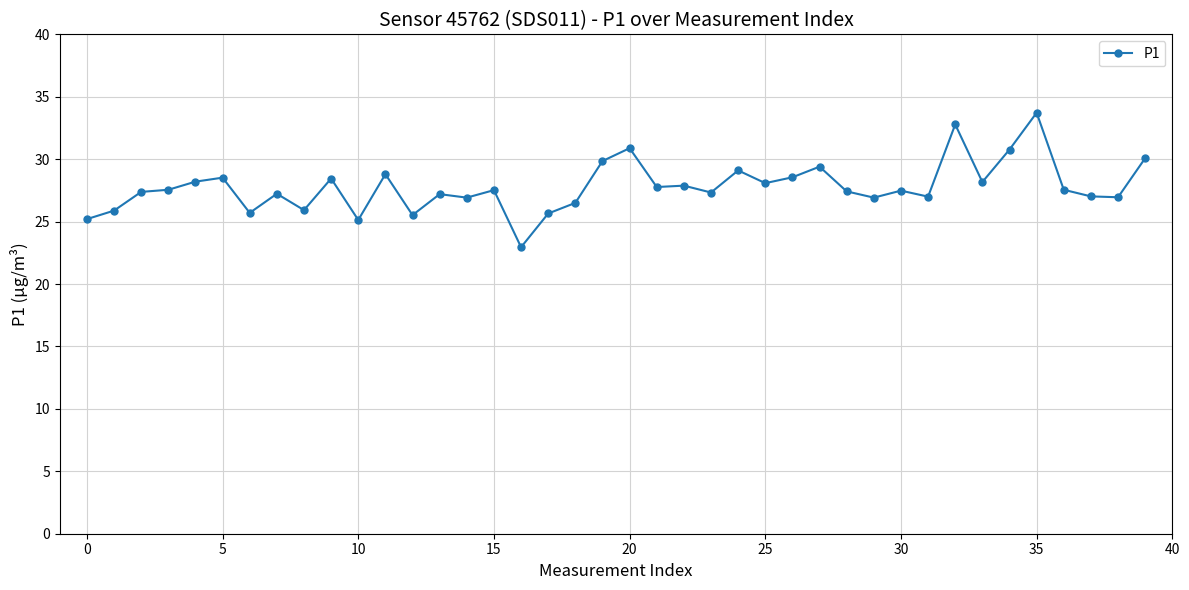

What is the maximum value shown in the chart?

33.7